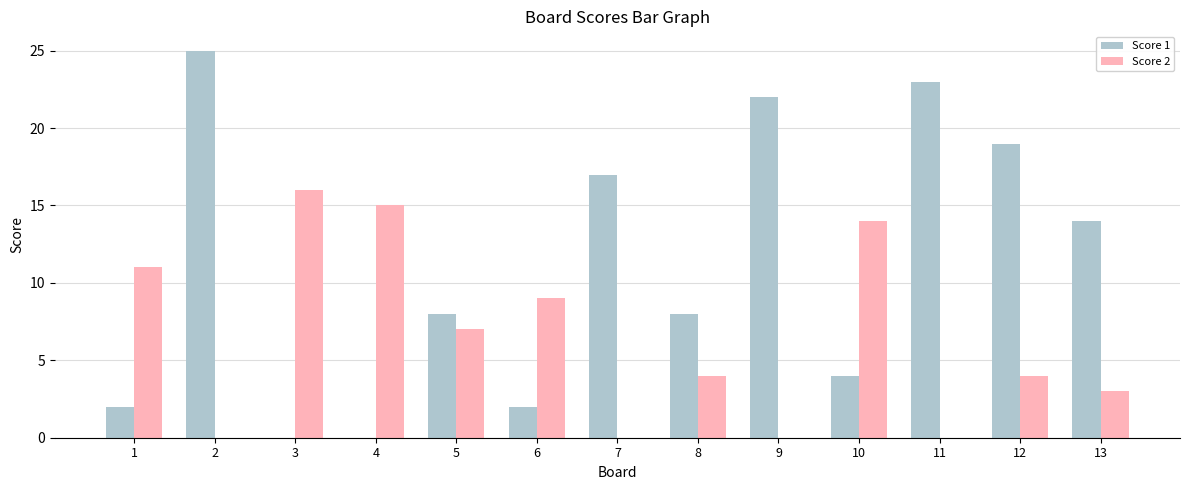

True or false: Score 2 has a value of 6 at 8.

False